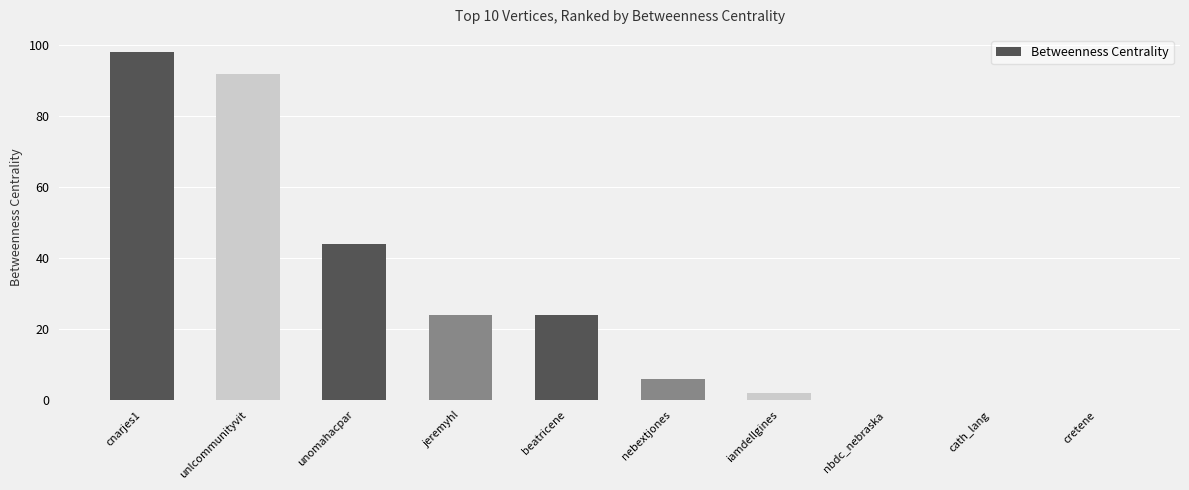

What is the sum of the values at unomahacpar and jeremyhl?

68